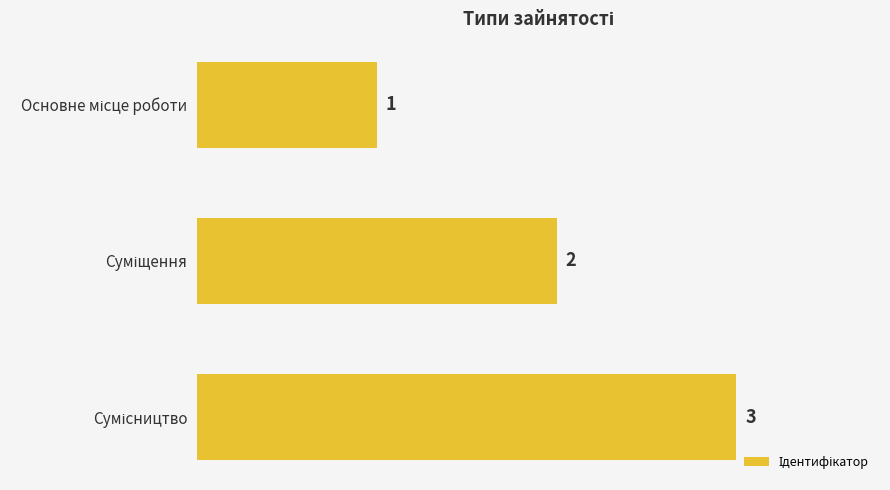

Are the bars horizontal?

Yes